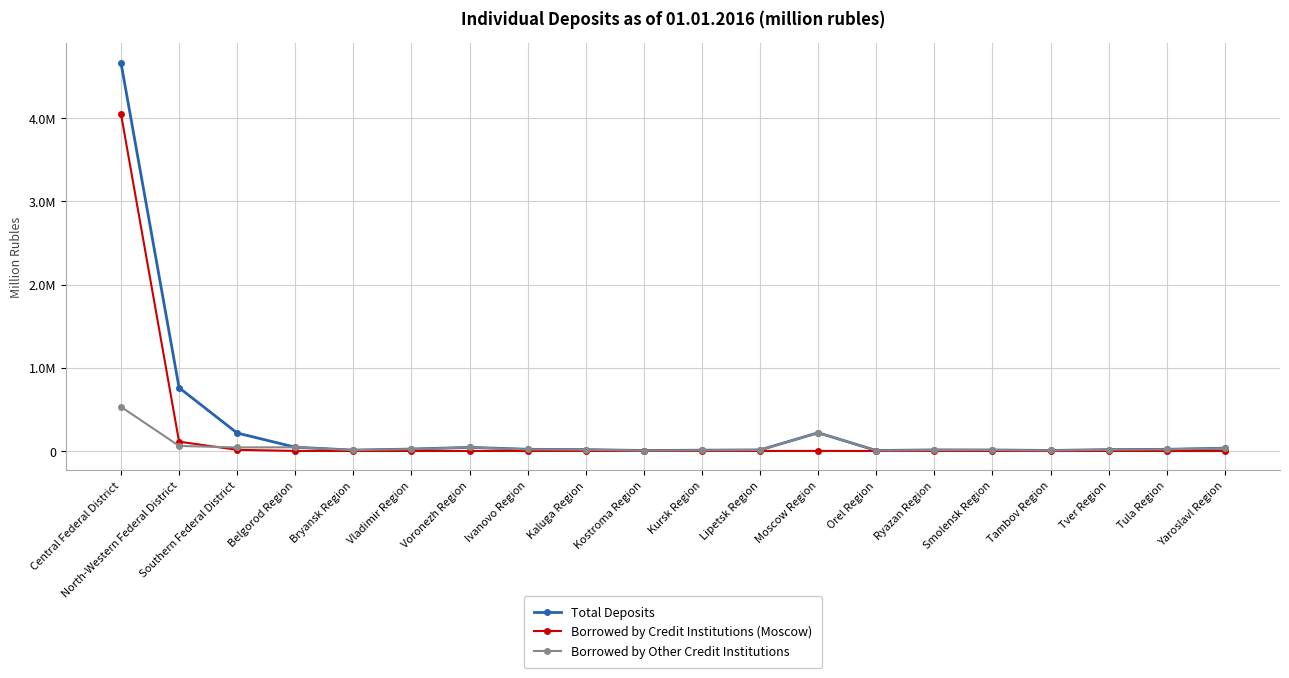

At which category does Borrowed by Credit Institutions (Moscow) reach its first local peak?

Vladimir Region